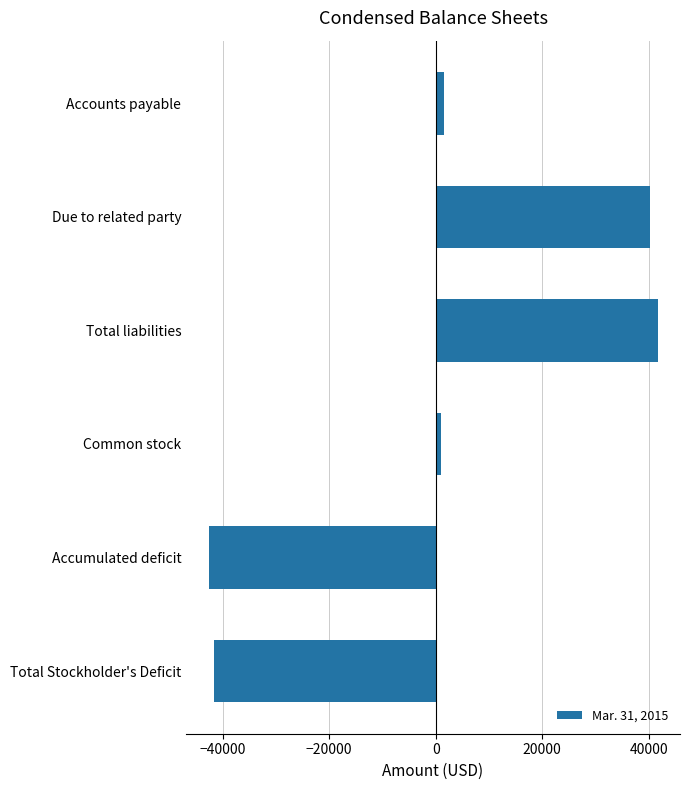

The value at Total liabilities is 28824. True or false?

False